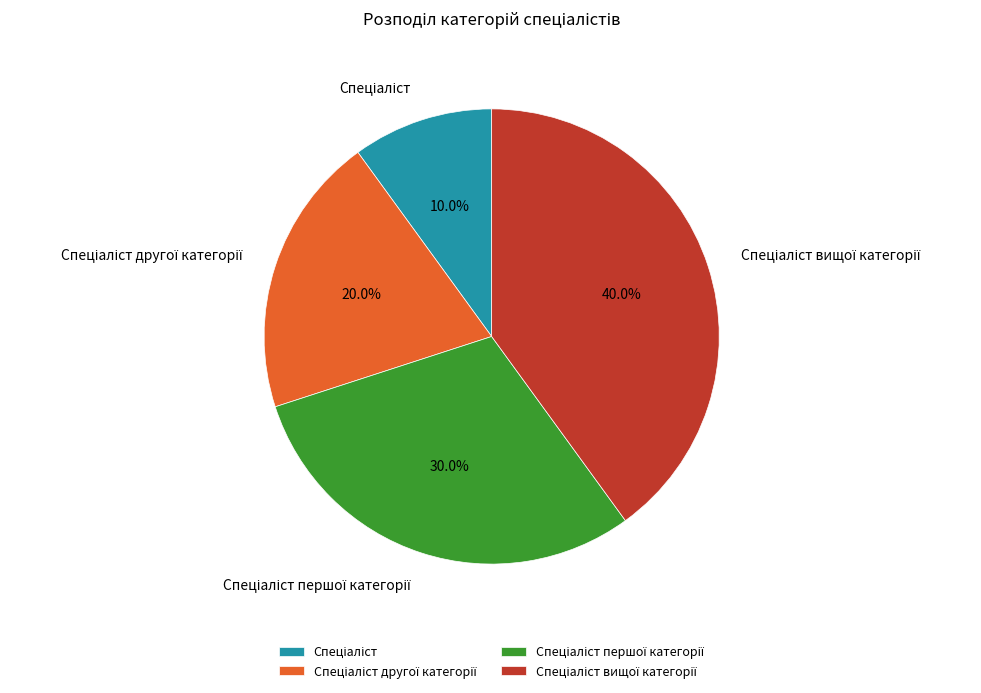

To the nearest percent, what is the difference between the largest and smallest slice percentages?

30%